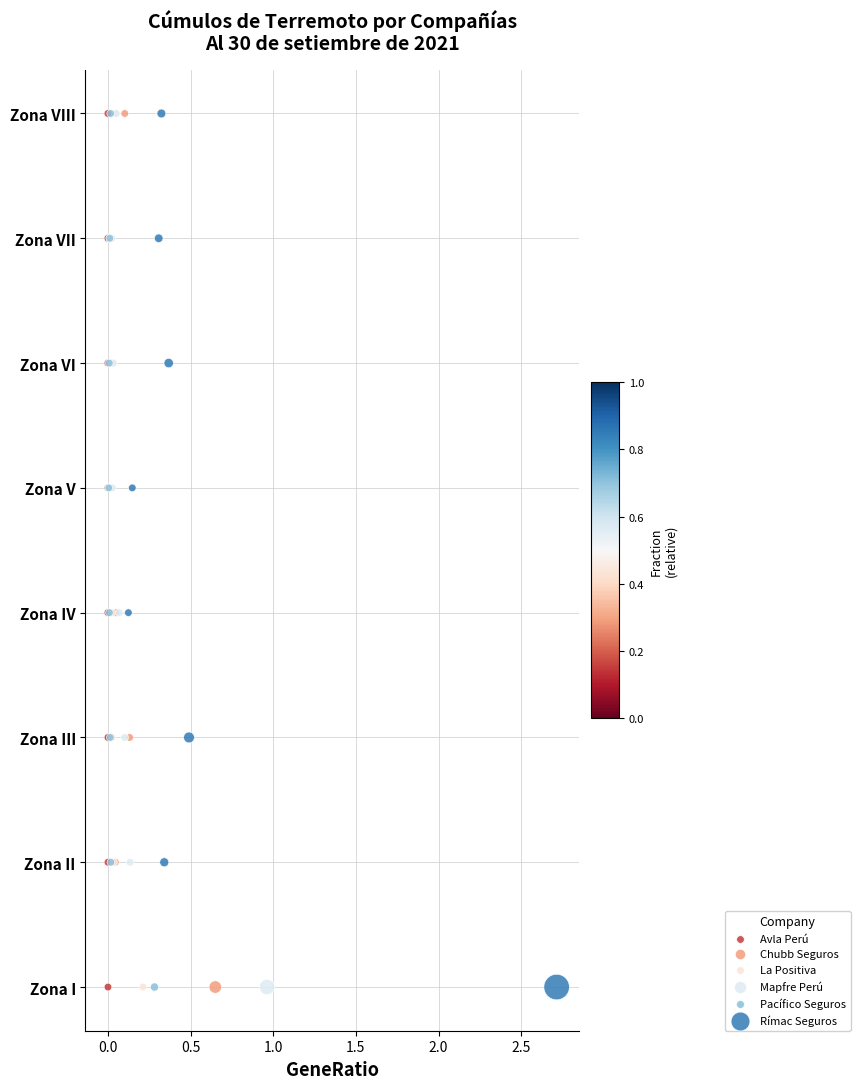

What are all the series names shown in the legend?

Avla Perú, Chubb Seguros, La Positiva, Mapfre Perú, Pacífico Seguros, Rímac Seguros